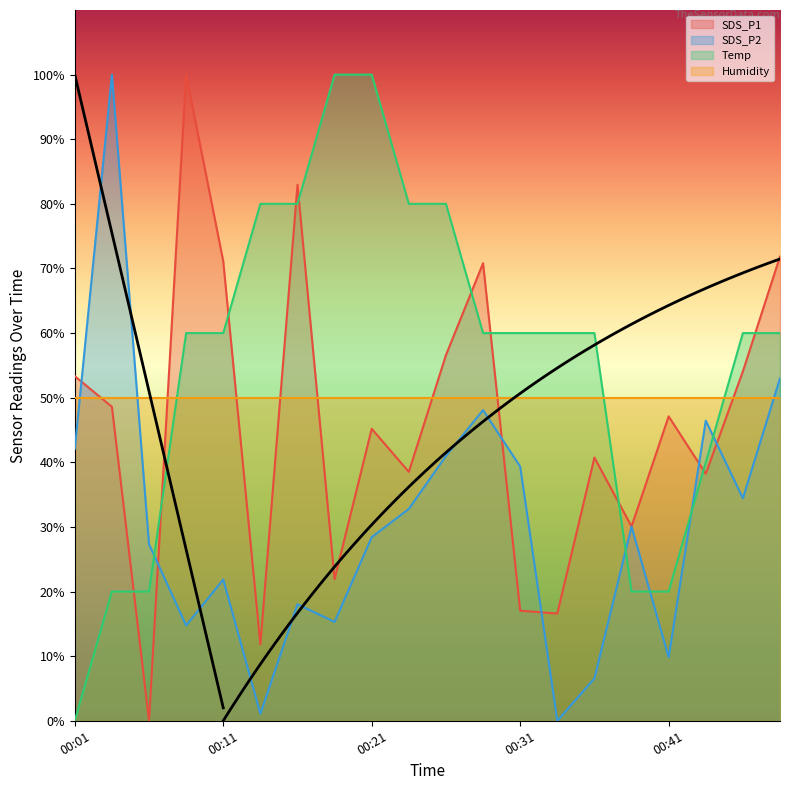

Is it true that SDS_P2 equals 21.9 at 00:11?

True